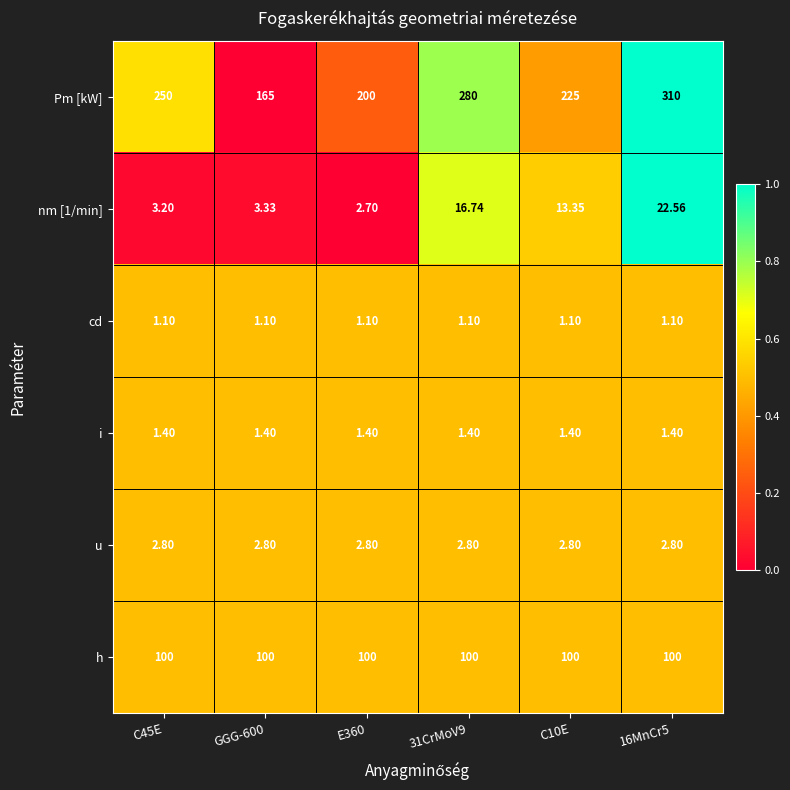

Is the value of i at GGG-600 greater than the value of u at E360?

No